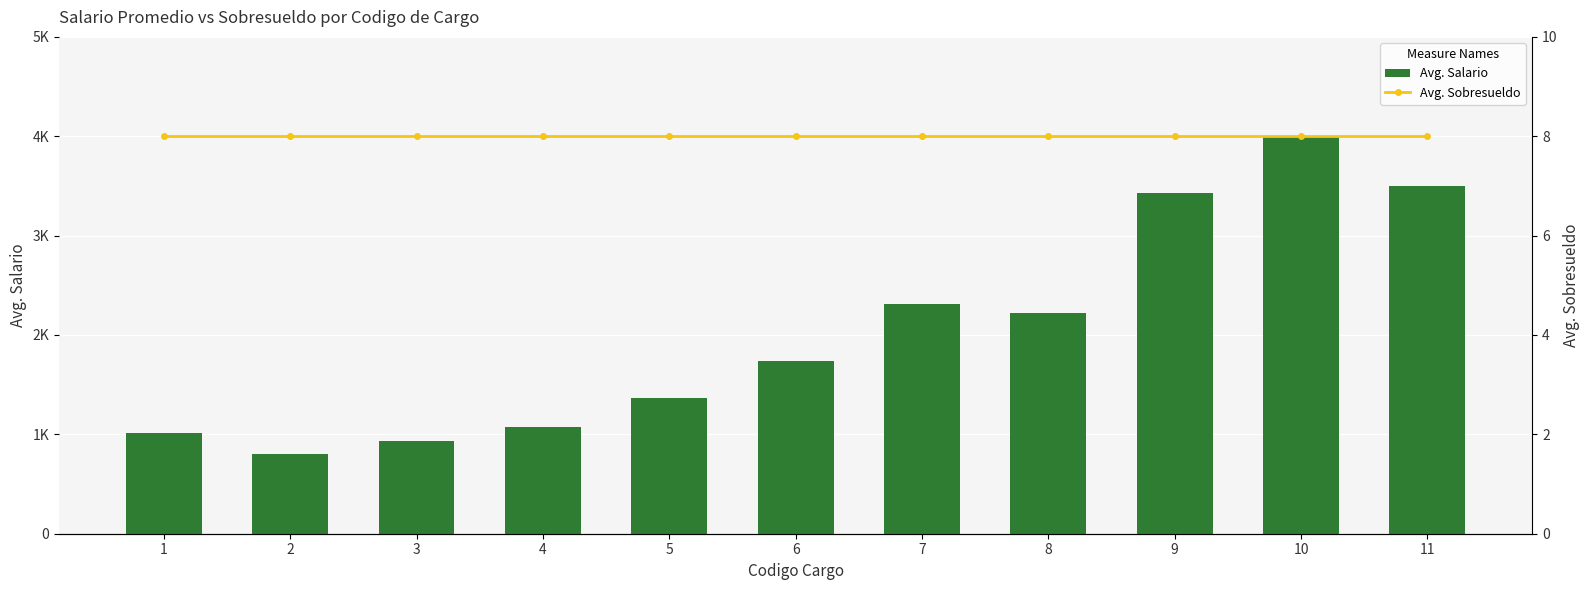

Is the value of Avg. Sobresueldo at 1 greater than the value of Avg. Salario at 6?

No